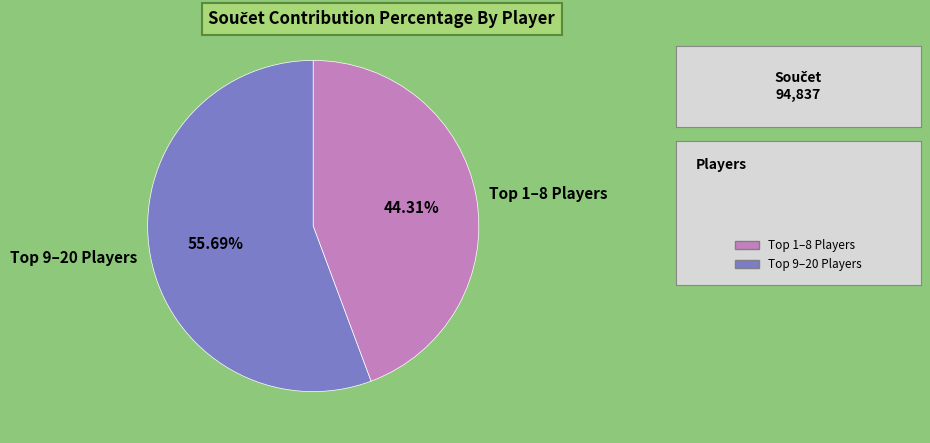

Rank the categories by value from lowest to highest.

Top 1–8 Players, Top 9–20 Players